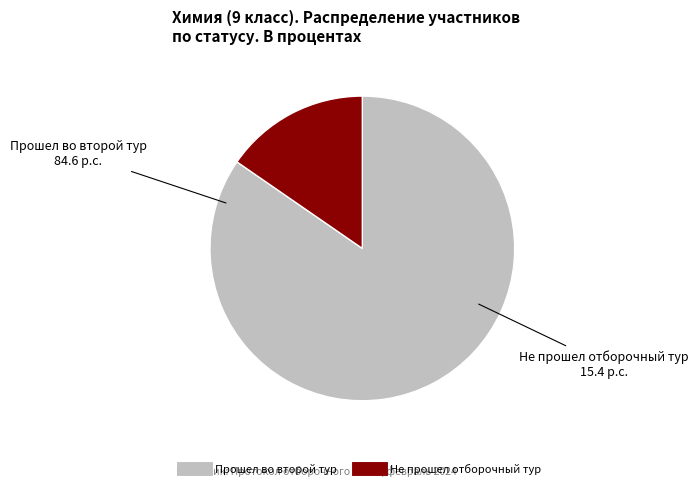

Rank the categories by value from lowest to highest.

Не прошел отборочный тур, Прошел во второй тур